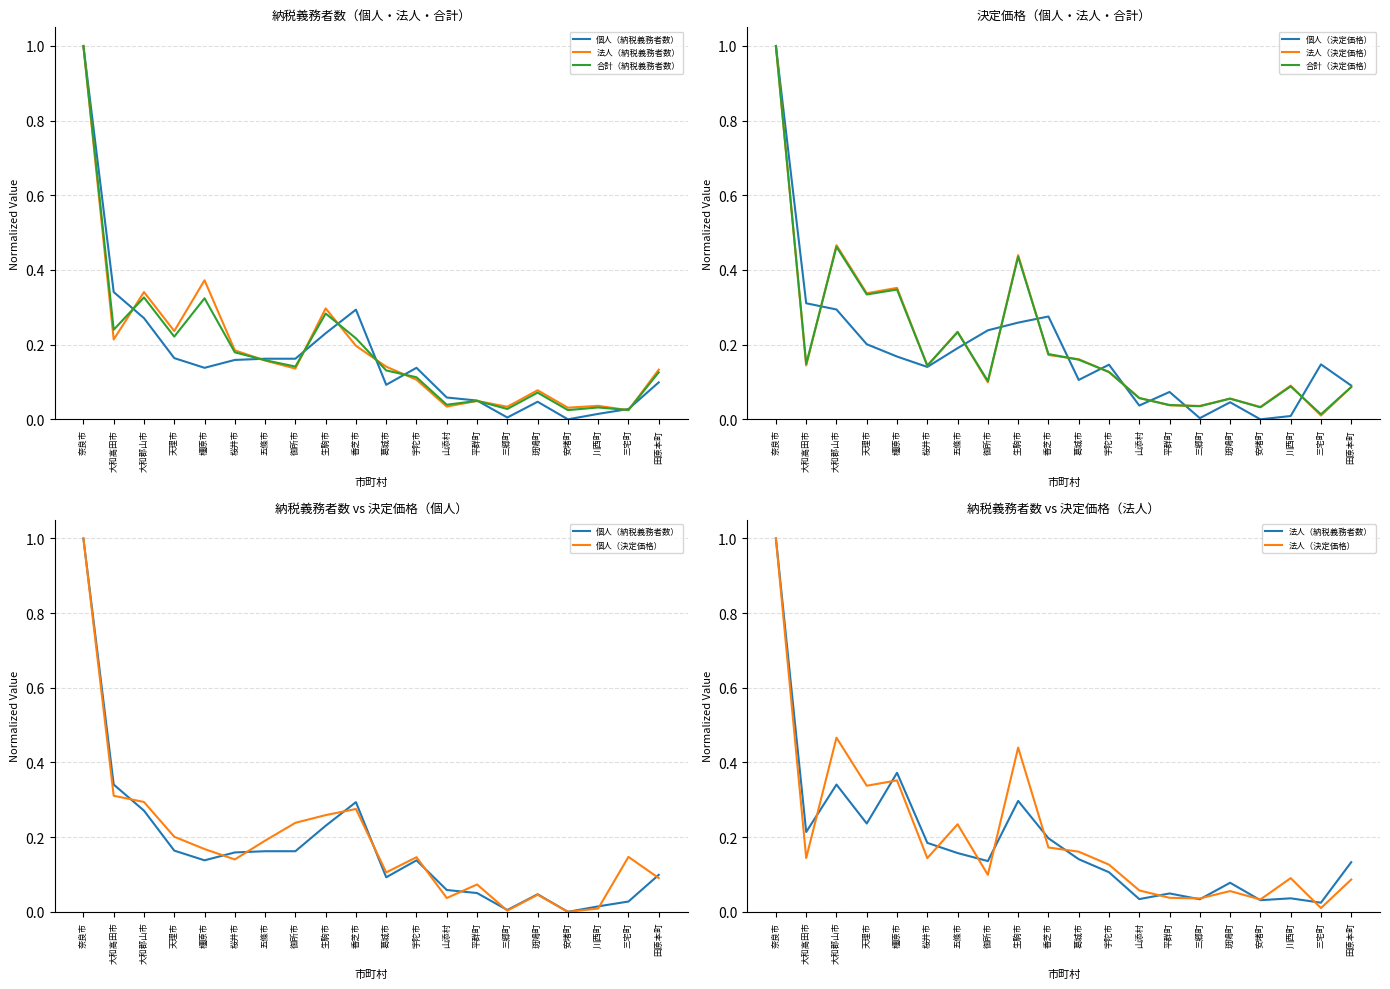

Rank the series at 葛城市 from highest to lowest value.

法人（決定価格）, 合計（決定価格）, 法人（納税義務者数）, 合計（納税義務者数）, 個人（決定価格）, 個人（納税義務者数）